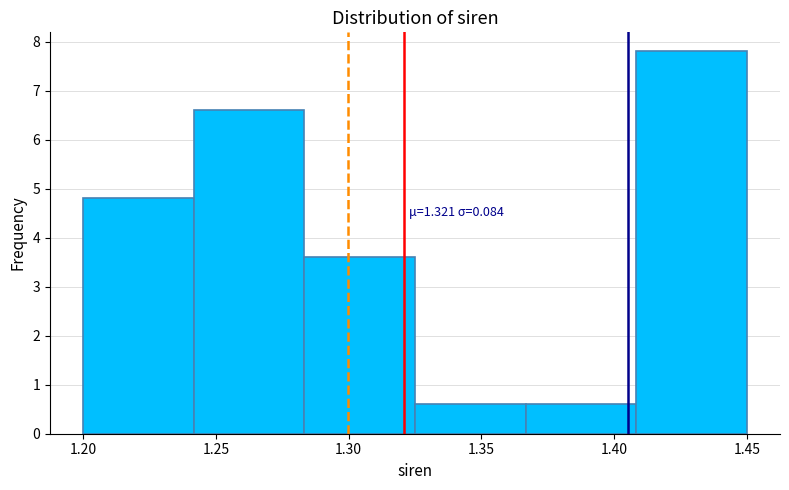

Which range on the x-axis has the tallest bar?

1.410 to 1.450